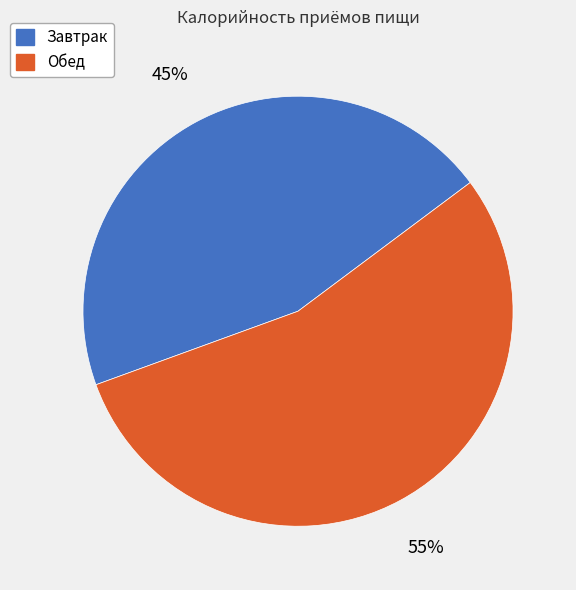

Which category has the smallest portion of the pie?

Завтрак